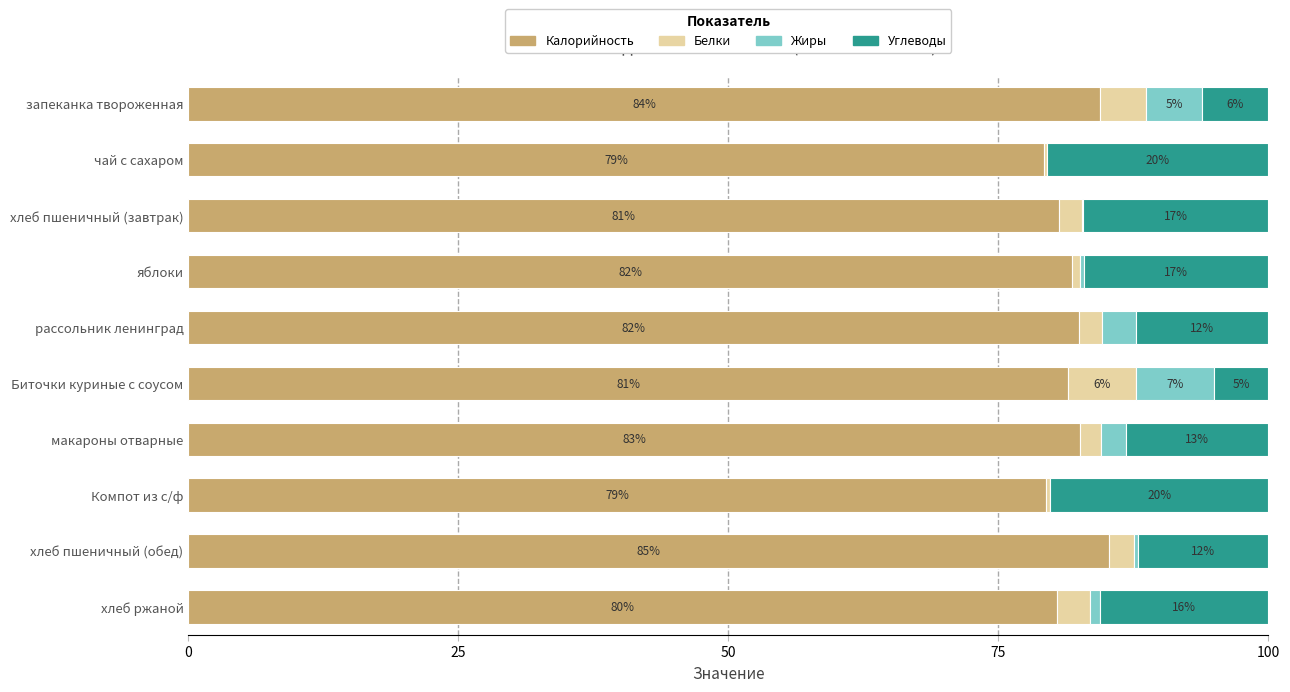

What is the highest value of the Калорийность series?

85.2